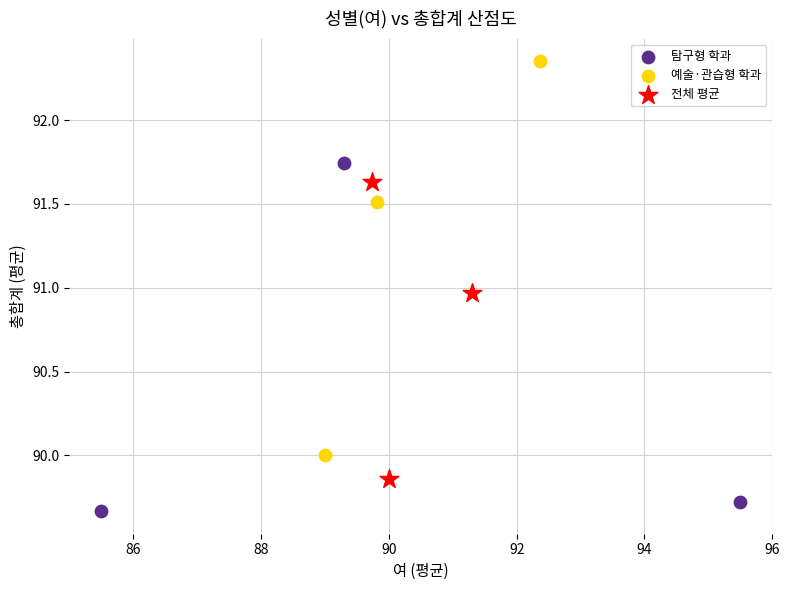

Which series contains the highest Y value?

예술·관습형 학과